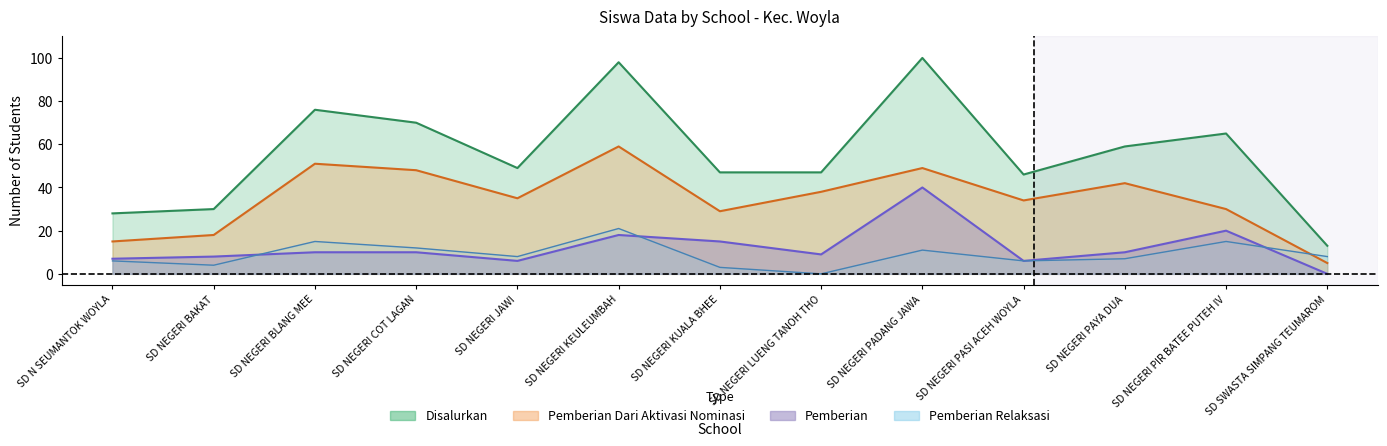

What is the value of the Pemberian Relaksasi point at the 12th from the left?

15